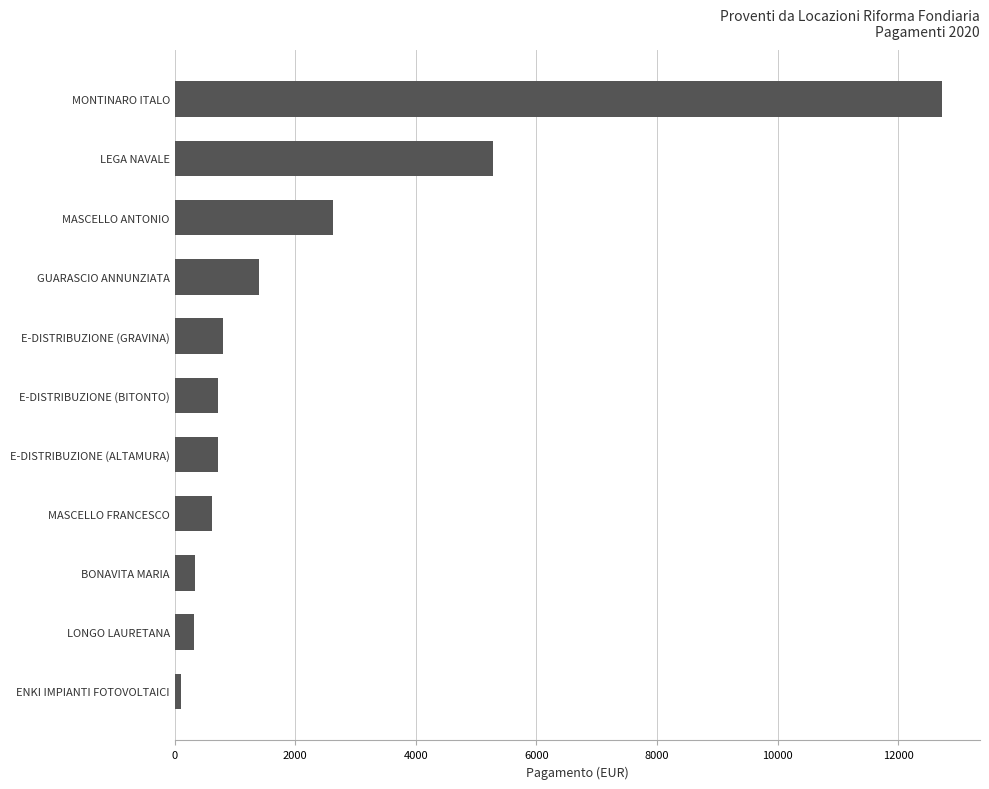

Are the bars horizontal?

Yes